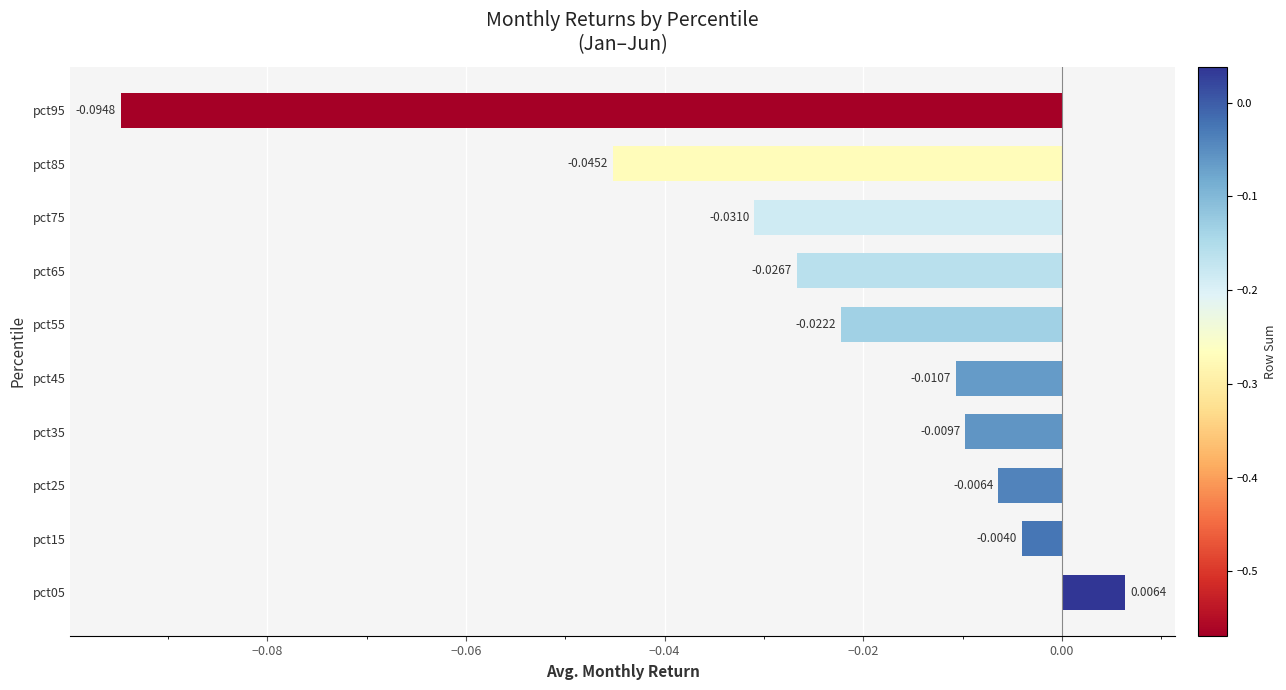

Which has a higher value, pct45 or pct55?

pct45